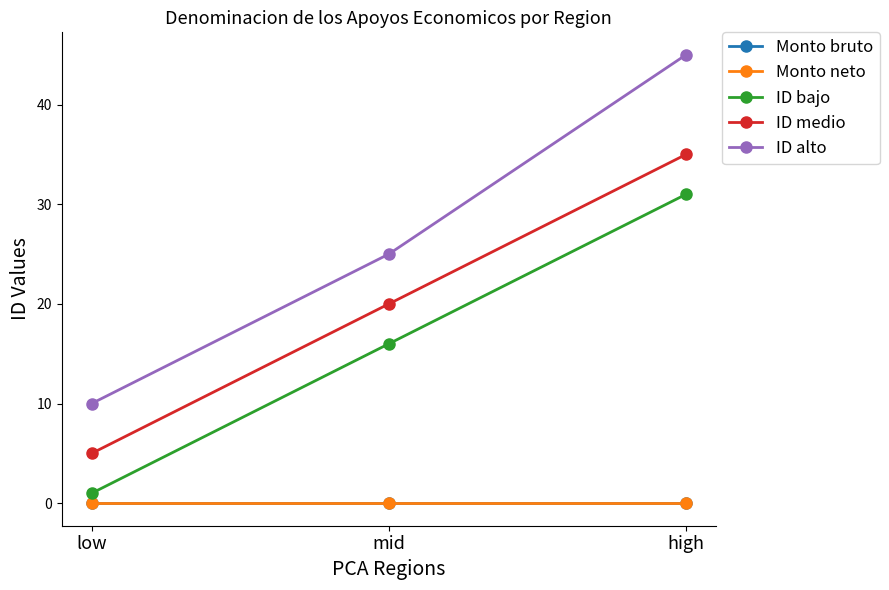

Reading left to right, what are all the values shown in this chart?

Monto bruto: 0	0	0
Monto neto: 0	0	0
ID bajo: 1	16	31
ID medio: 5	20	35
ID alto: 10	25	45